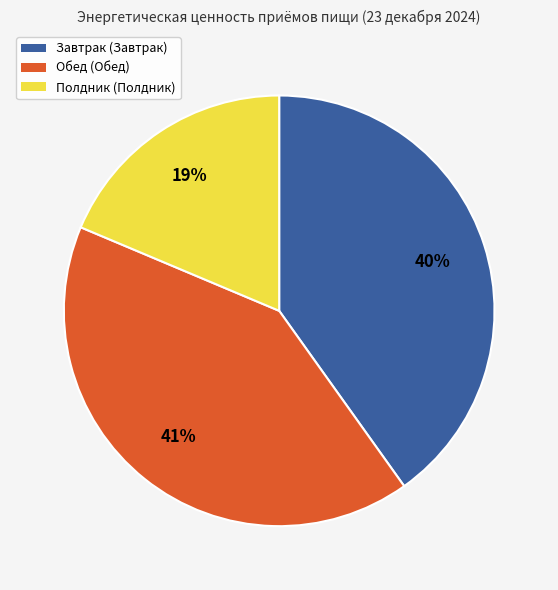

To the nearest percent, what is the difference between the Завтрак and Полдник slice percentages?

21%